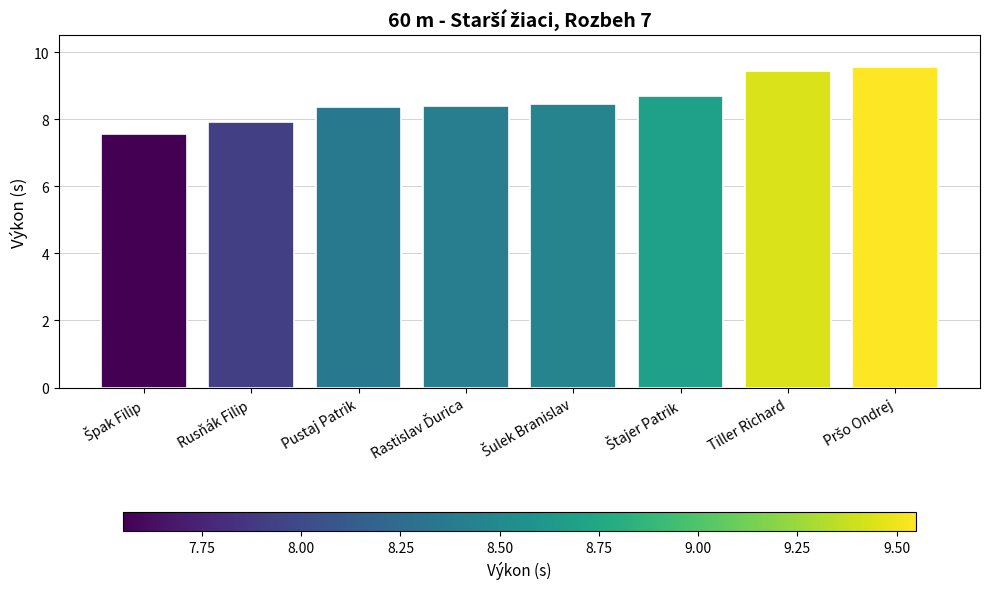

What is the difference between the maximum and minimum values?

2.0